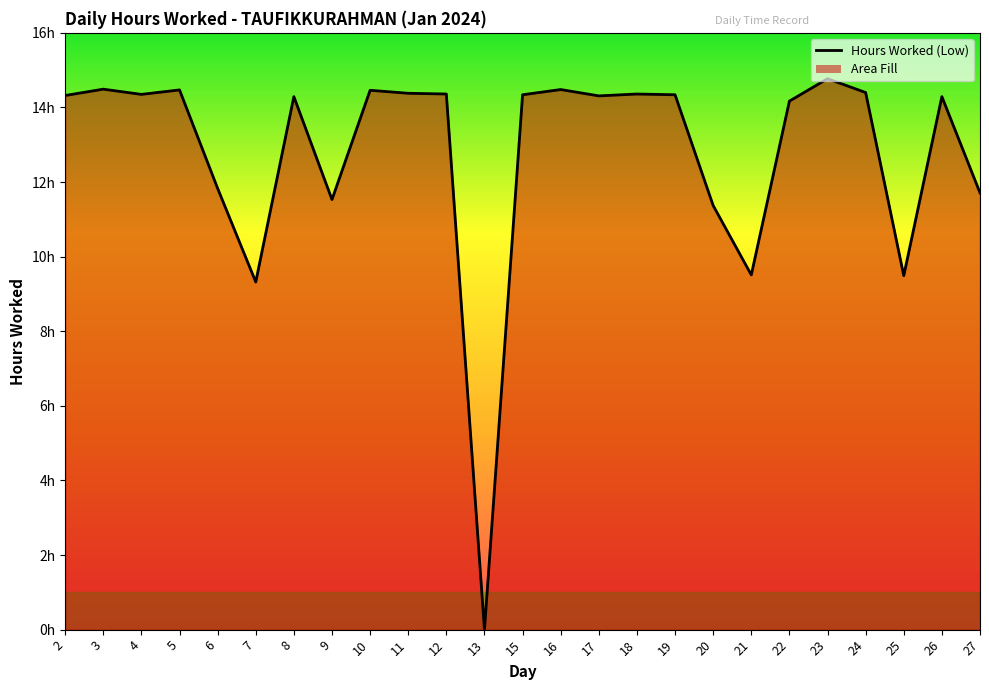

The value at 2 is 14.3. True or false?

True